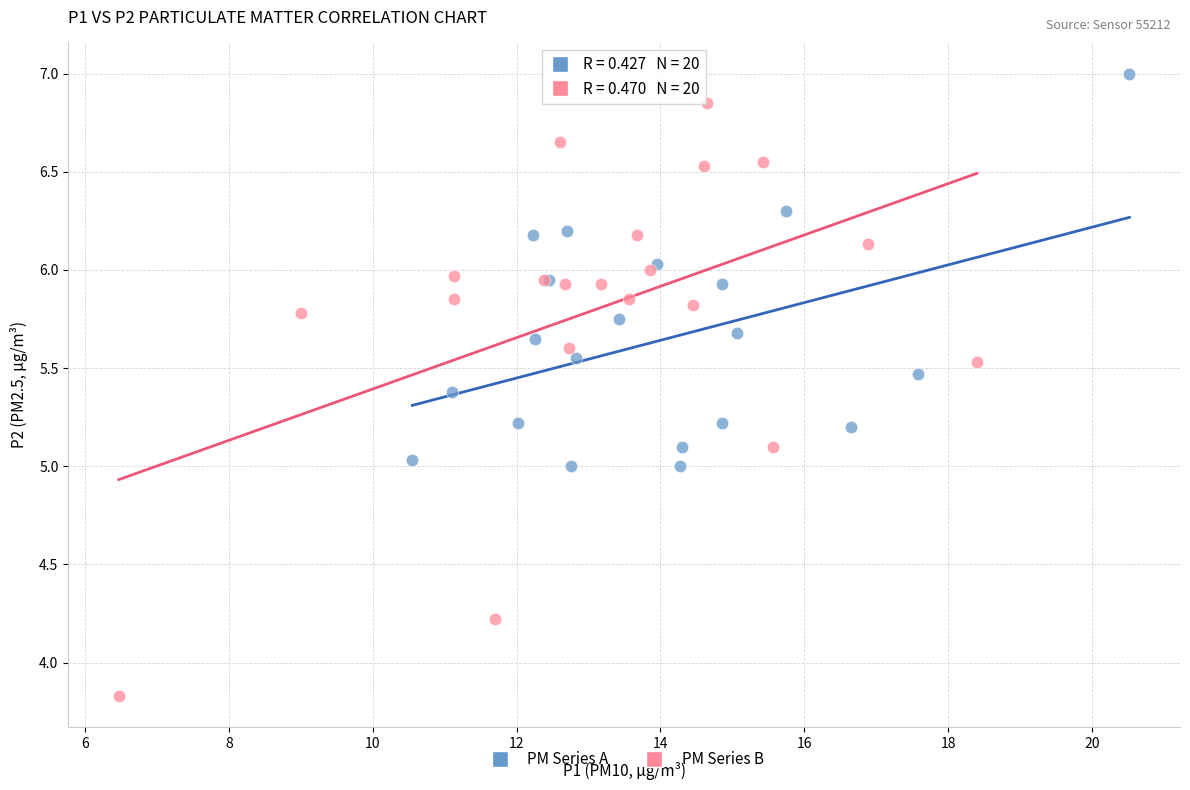

Which series contains the lowest Y value?

PM Series B